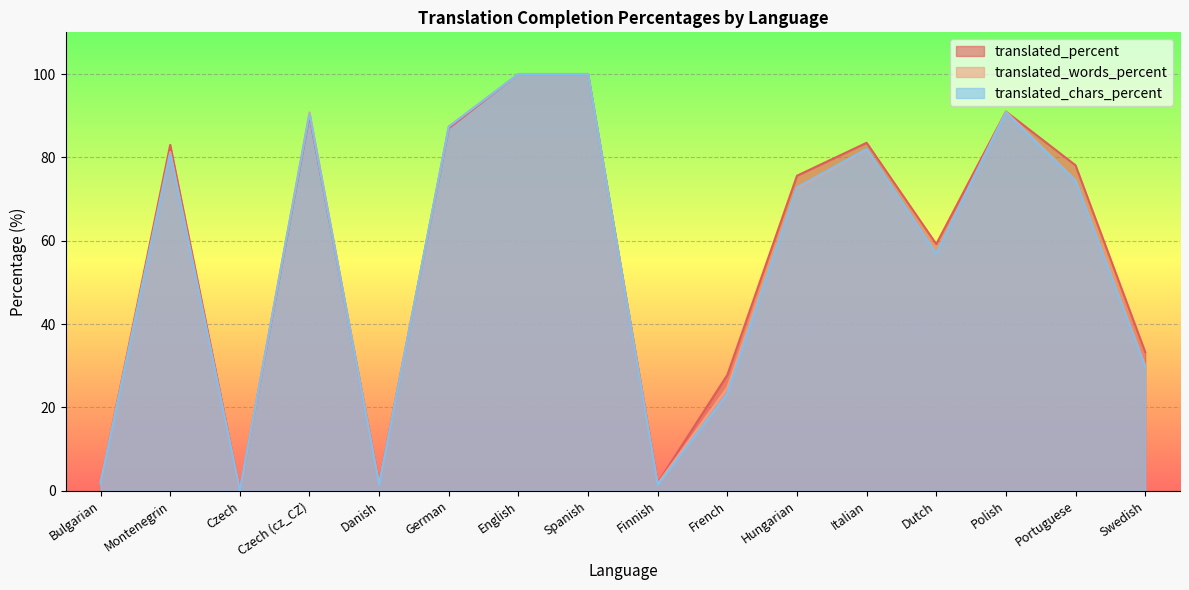

After their last crossing, which series has the higher values: translated_percent or translated_words_percent?

translated_words_percent